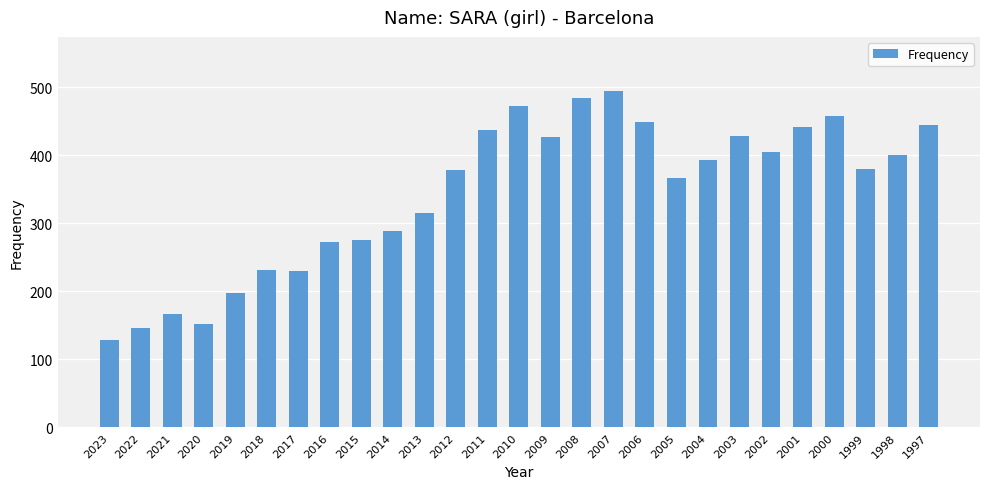

Between 2021 and 2008, which is larger?

2008